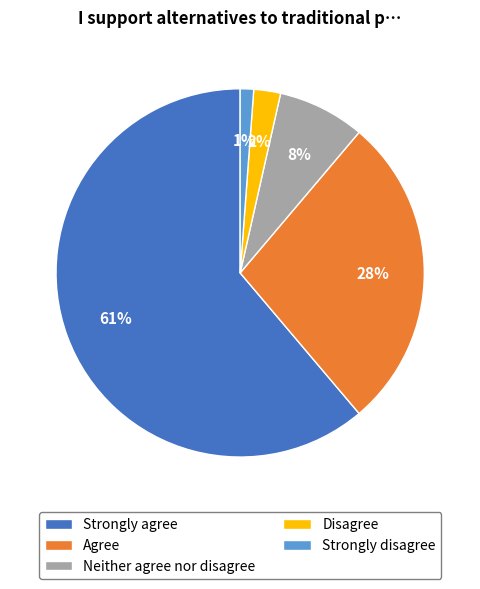

Count the number of slices in the pie.

5